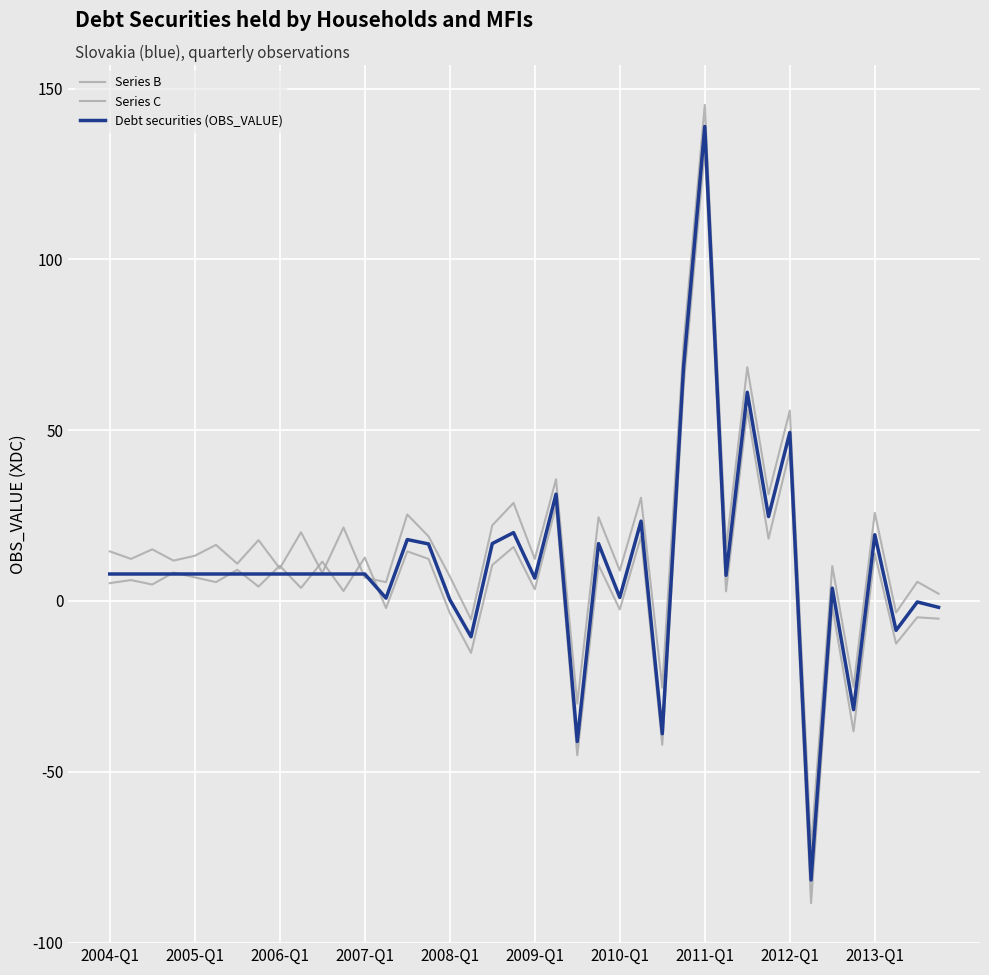

What is the difference between the maximum and second lowest values in the Debt securities (OBS_VALUE) series?

180.1